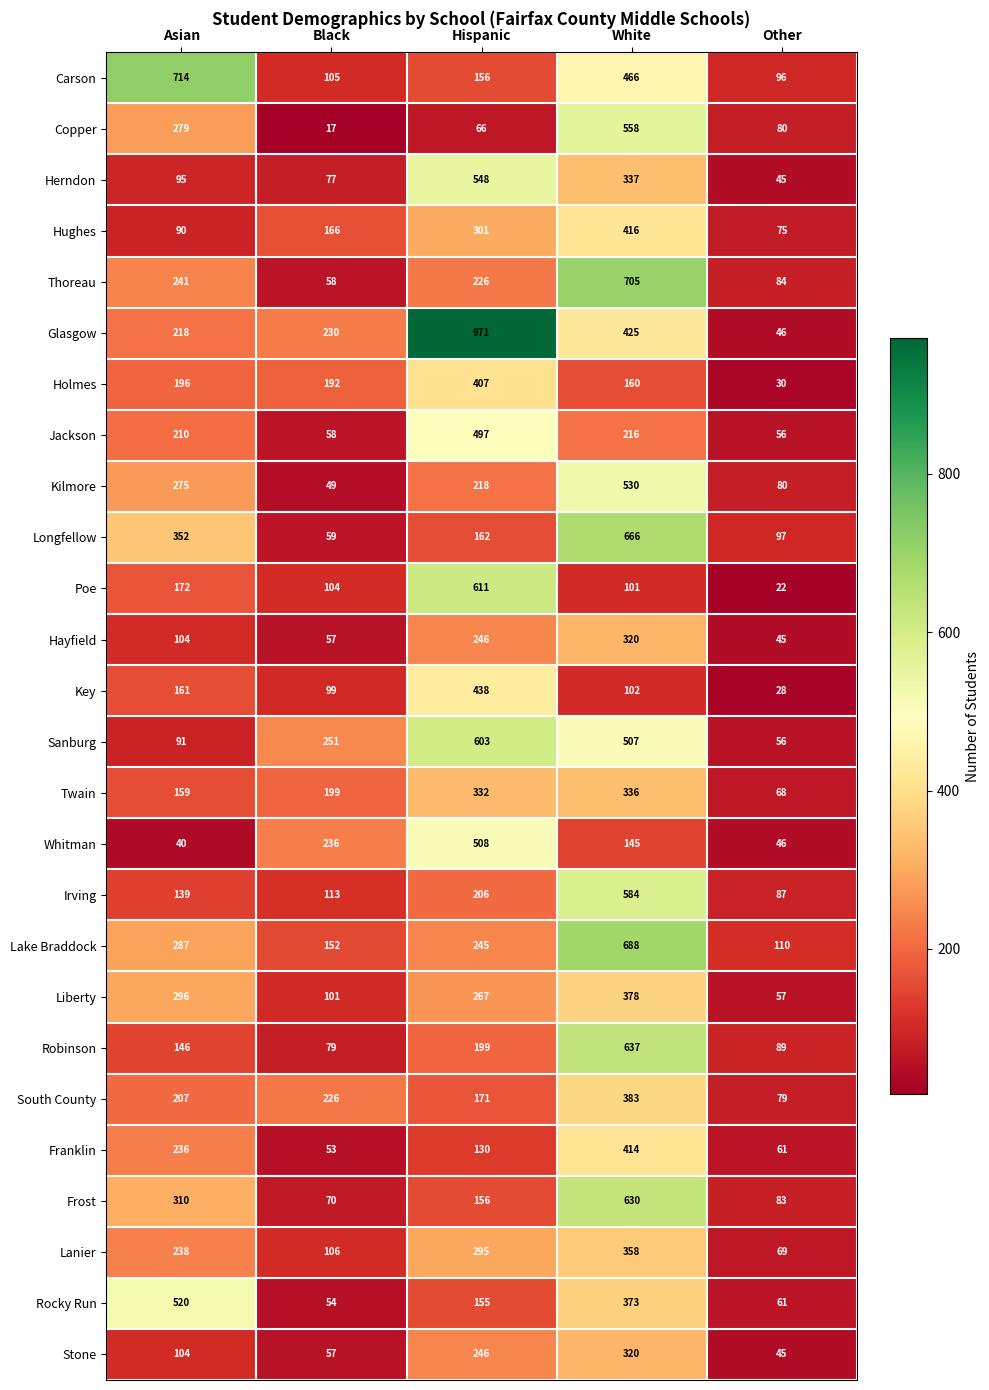

Which series has the largest total across all categories?

Glasgow